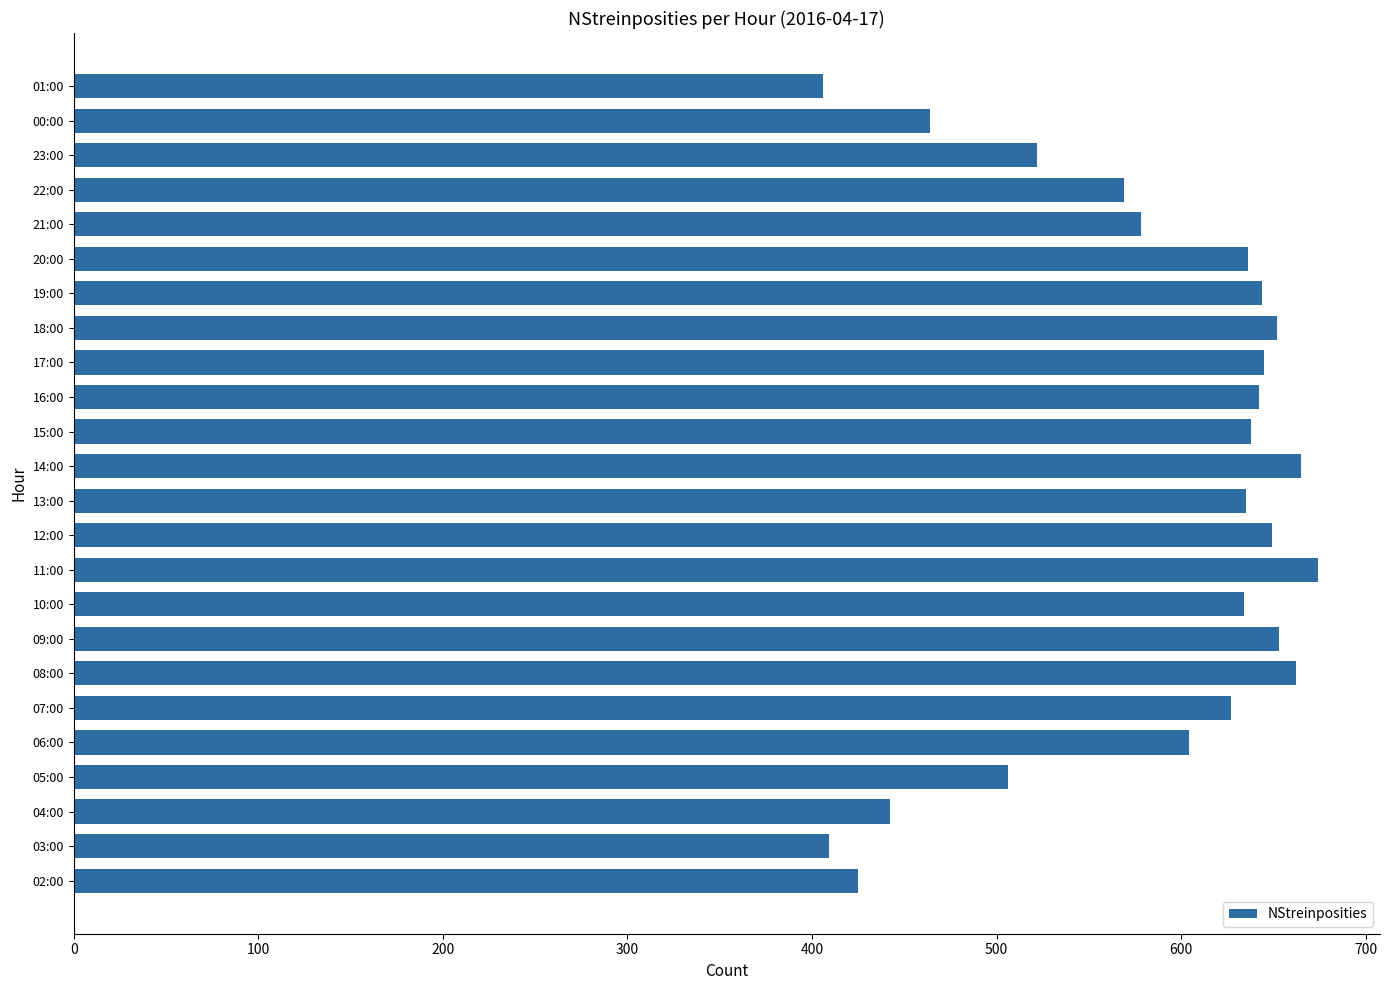

What is the difference between the maximum and second lowest values?

265